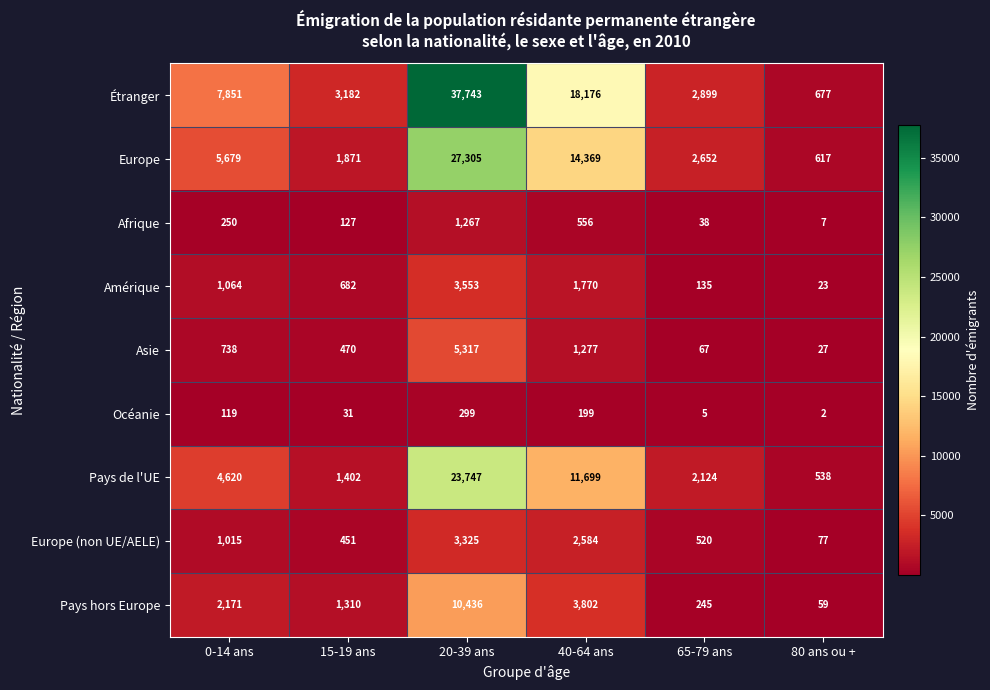

At 20-39 ans, list the series in order from smallest to largest.

Océanie, Afrique, Europe (non UE/AELE), Amérique, Asie, Pays hors Europe, Pays de l'UE, Europe, Étranger